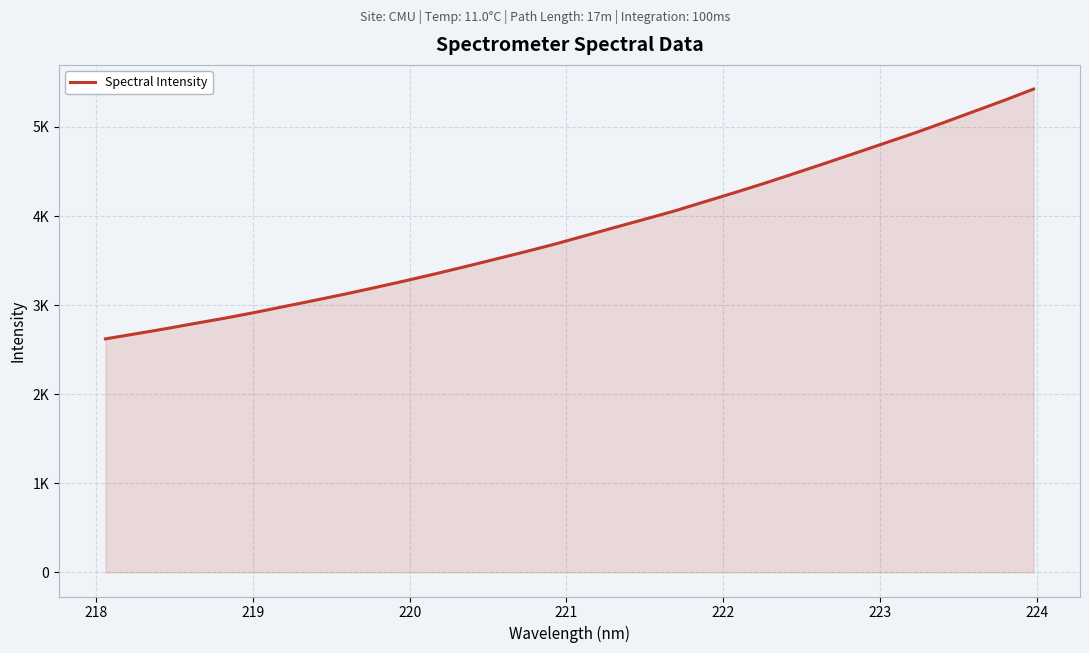

Does the chart have visible grid lines?

Yes